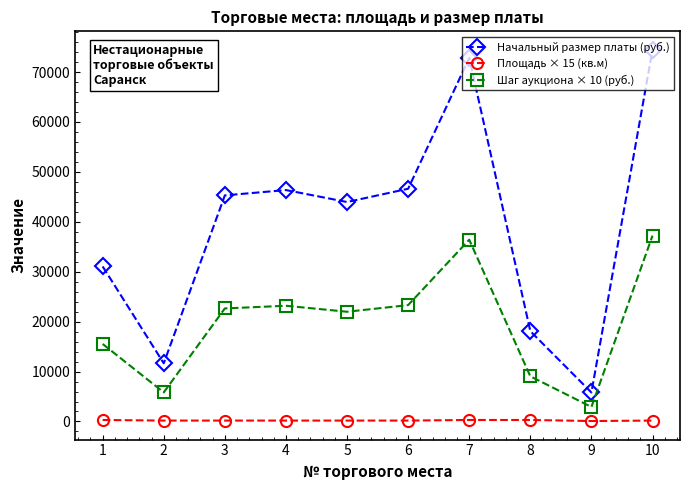

True or false: Шаг аукциона × 10 (руб.) and Площадь × 15 (кв.м) cross at least once.

False